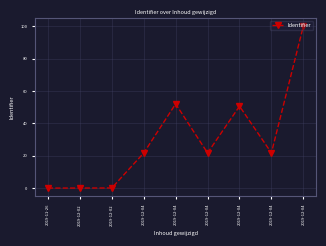

Reading right to left, list all the values displayed in this chart.

2019-12-04=100.0	2019-12-04=21.7	2019-12-04=50.6	2019-12-04=21.7	2019-12-04=52.0	2019-12-04=21.7	2019-12-02=0.1	2019-12-02=0.0	2019-11-26=0.0